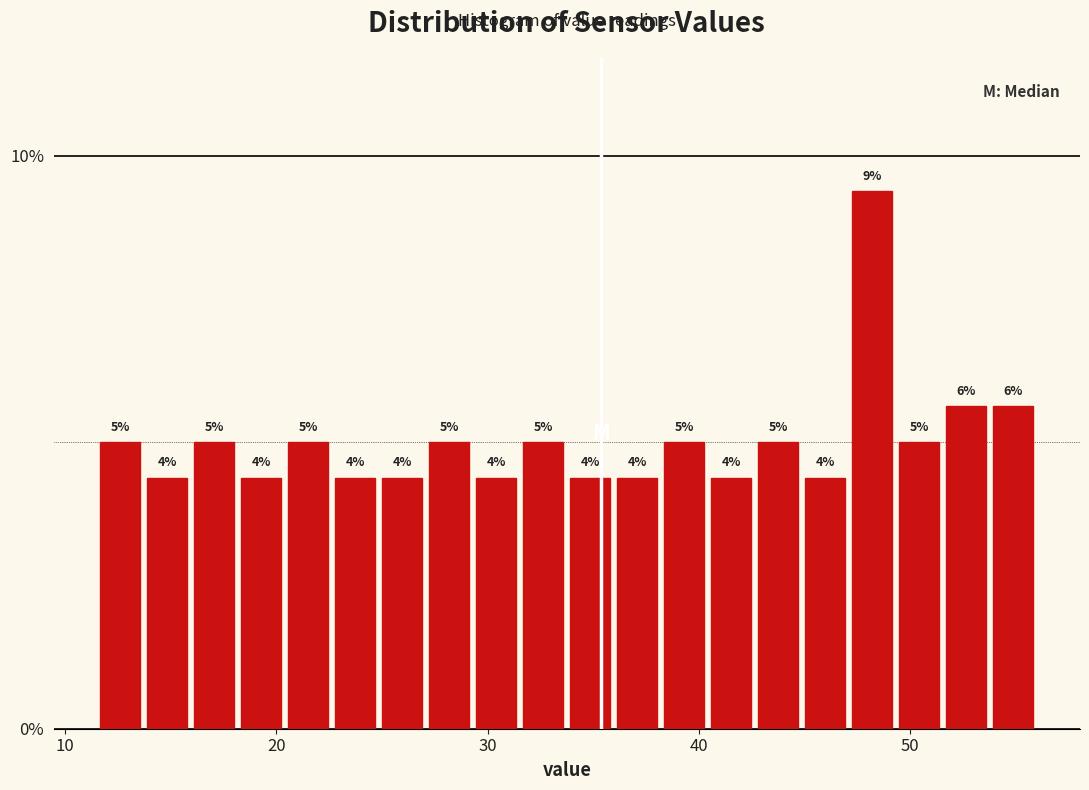

Read against the x-axis, roughly where is the centre of the tallest bar?

48